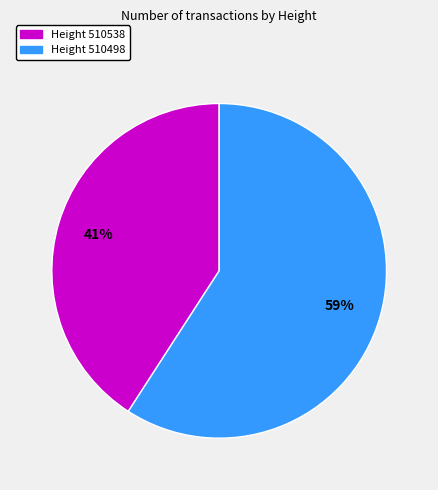

To the nearest percent, what is the difference between the largest and smallest slice percentages?

18%